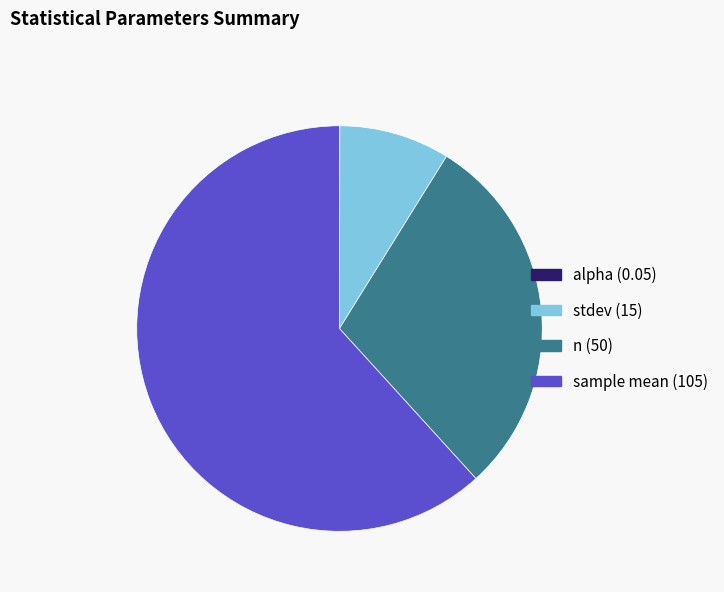

Which has a higher value, n (50) or sample mean (105)?

sample mean (105)